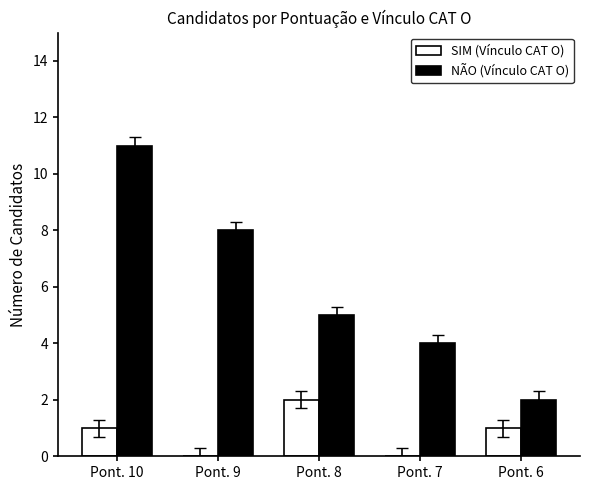

Which category has the highest value across all series?

Pont. 10